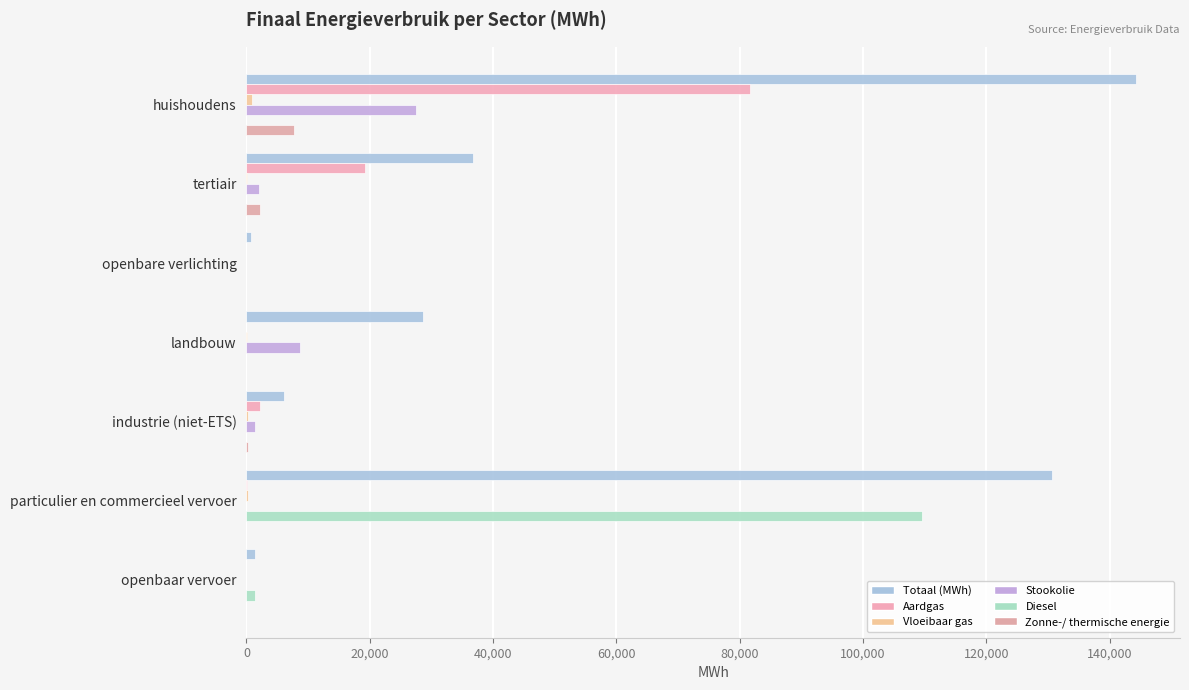

How many data points in Diesel are above 0?

2